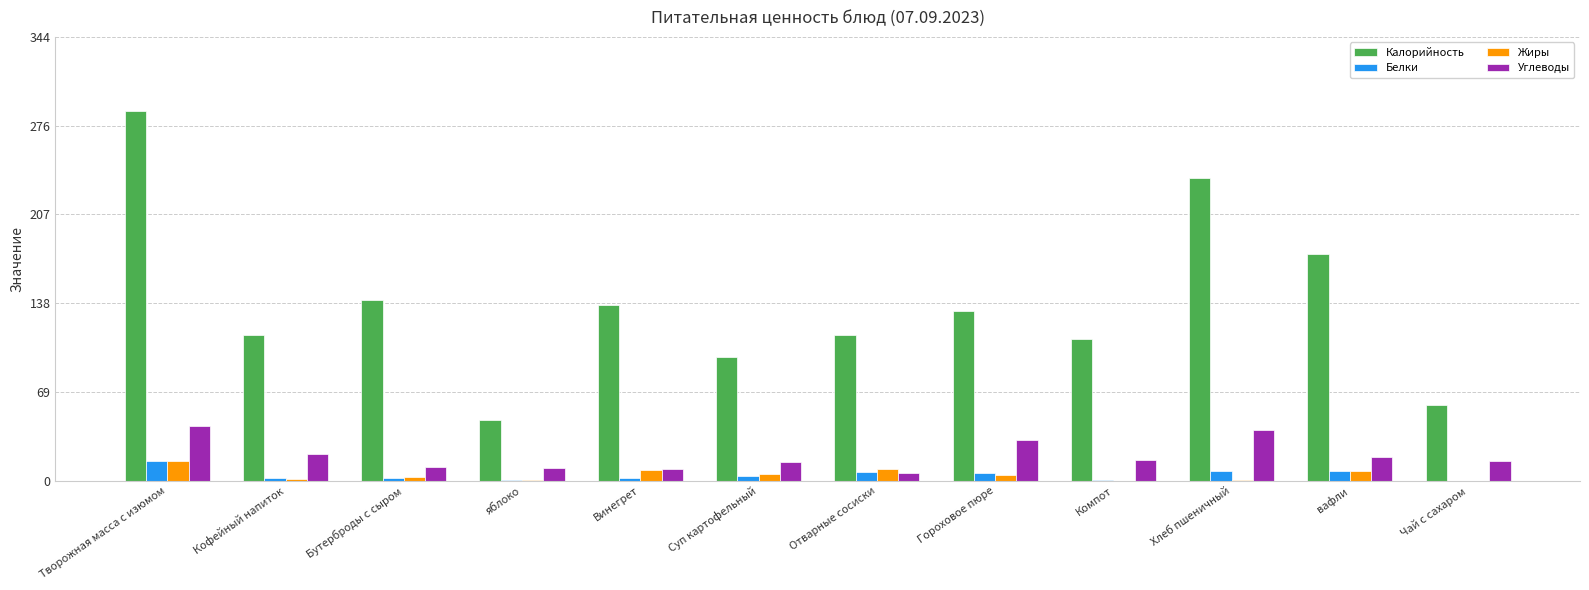

Are the bars grouped side by side (vs. stacked)?

Yes